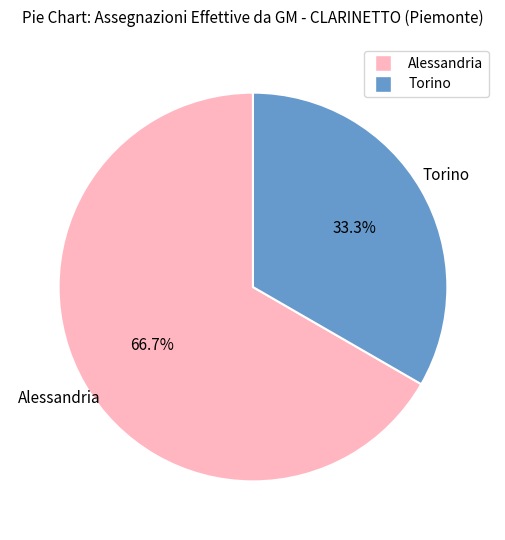

Do Alessandria and Torino together represent more than half of the pie?

Yes